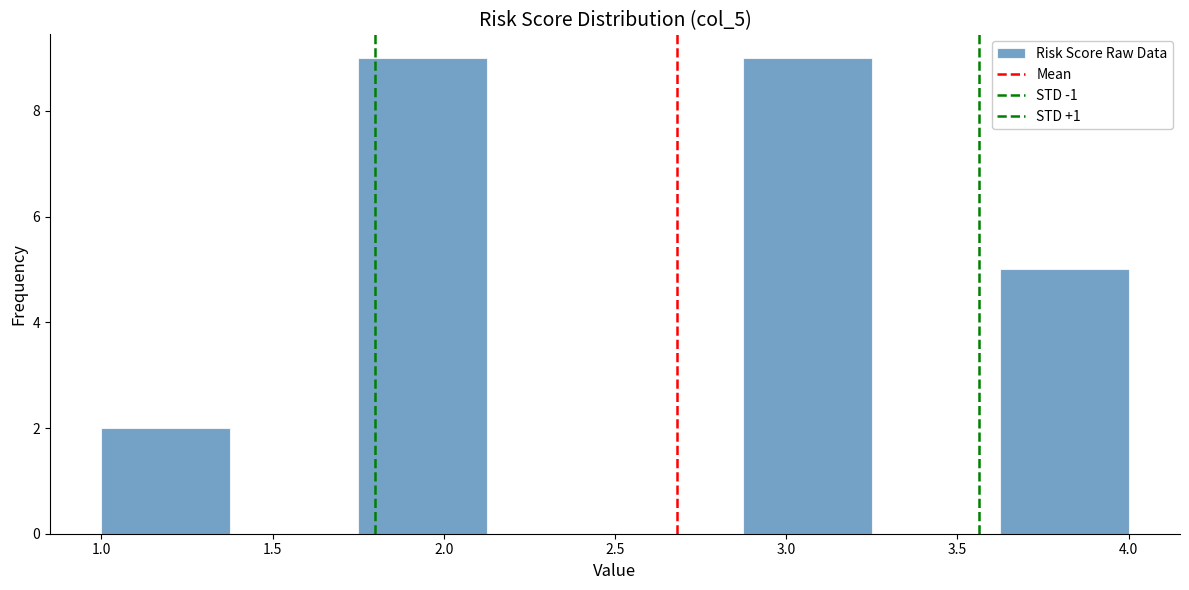

Reading left to right, list every bar in this chart as the range it spans on the x-axis followed by its height. Neither the bar edges nor the heights are printed on the chart, so give them approximately, as read against the axes.

1.000 to 1.375: 2
1.375 to 1.750: 0
1.750 to 2.125: 9
2.125 to 2.500: 0
2.500 to 2.875: 0
2.875 to 3.250: 9
3.250 to 3.625: 0
3.625 to 4.000: 5